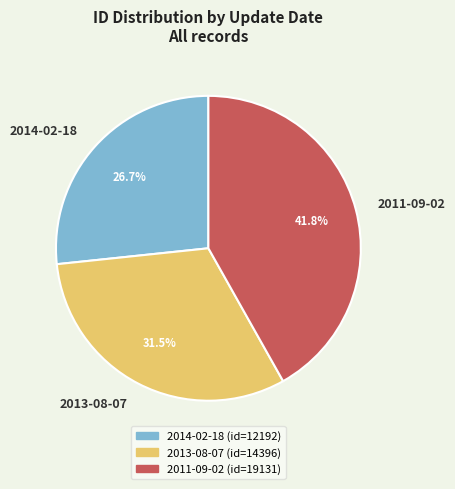

The 2014-02-18 slice represents 18% of the pie. True or false?

False